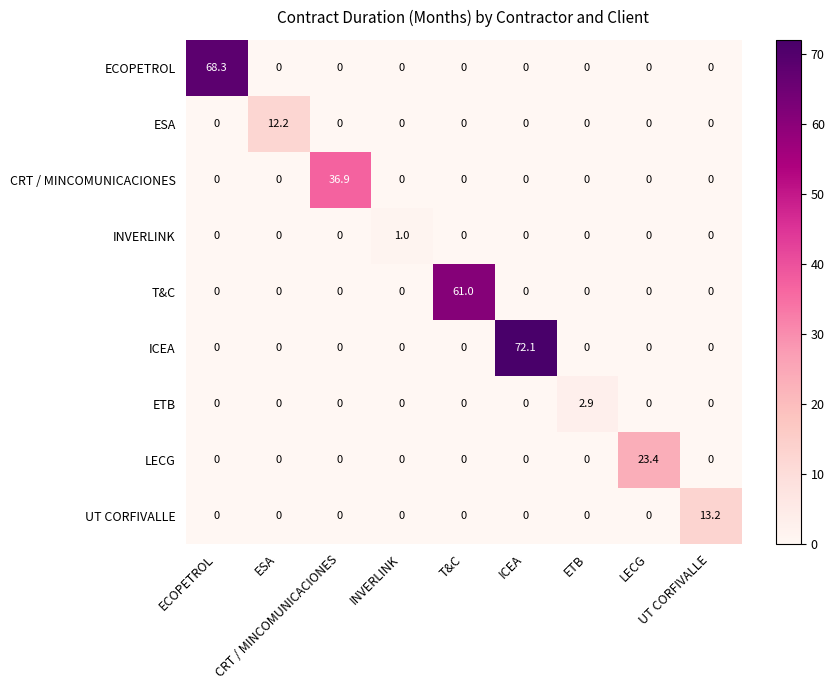

At how many categories does at least one series exceed 35?

4